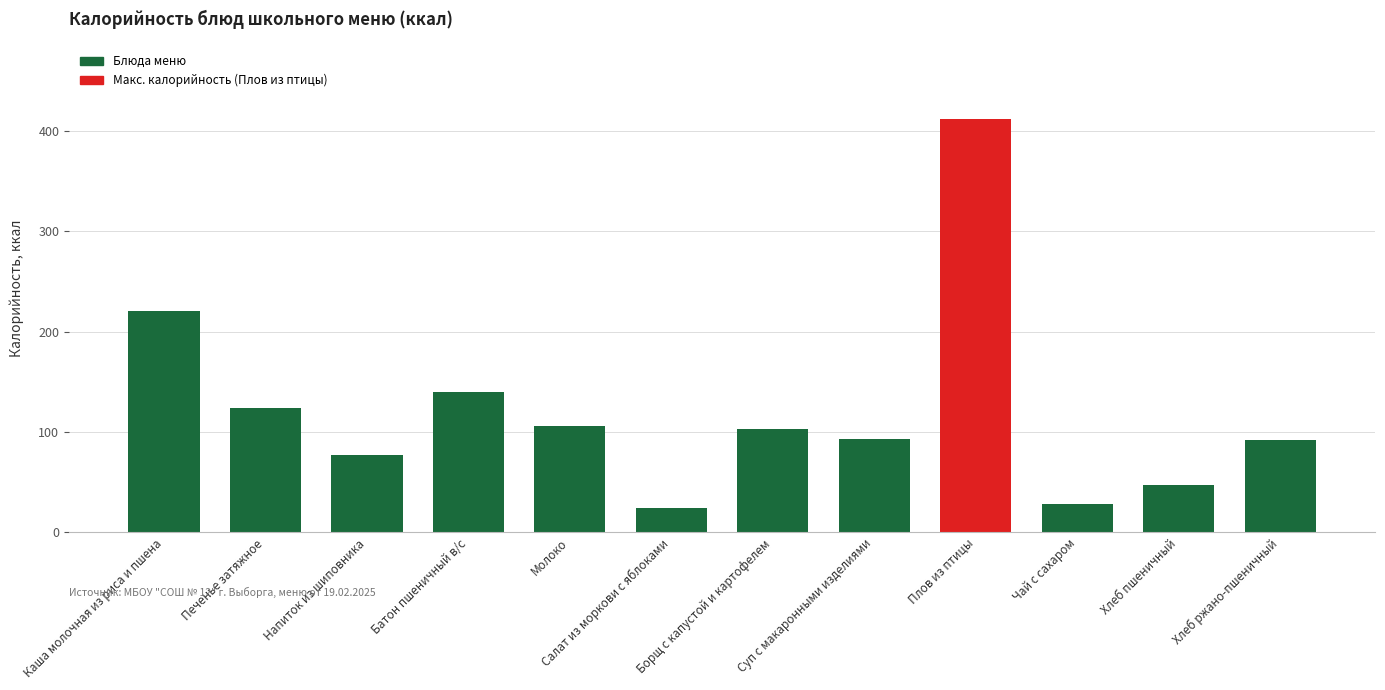

How many bars are there in total?

12